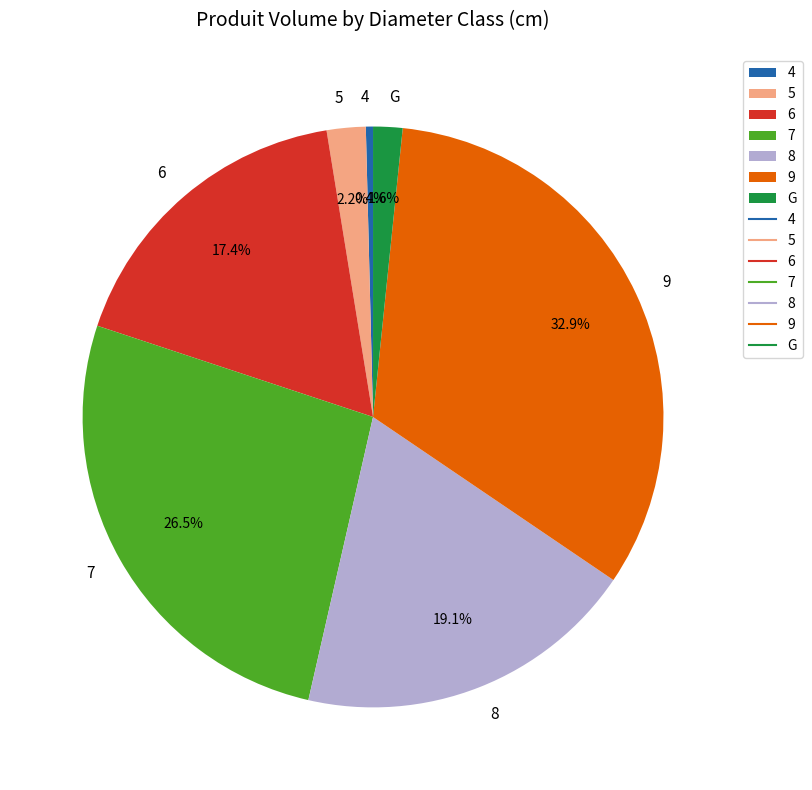

What is the smallest slice in the pie chart?

4